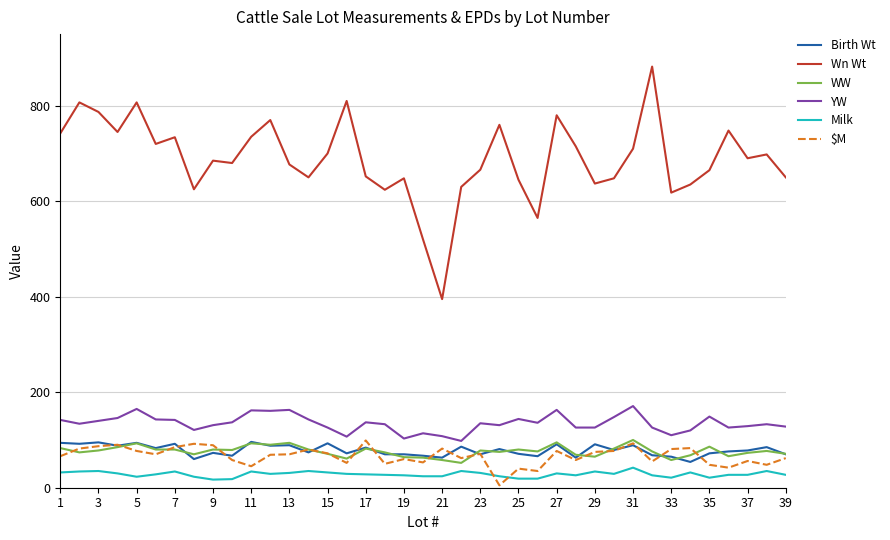

What is the greatest value displayed?

882